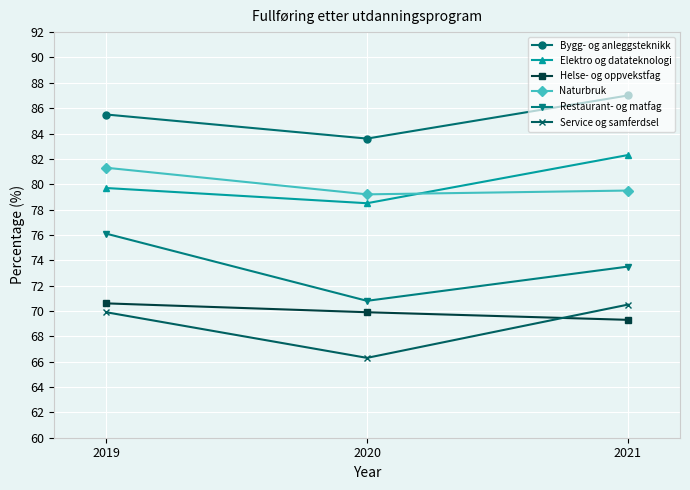

What is the spread (max minus min) of values at 2020?

17.3